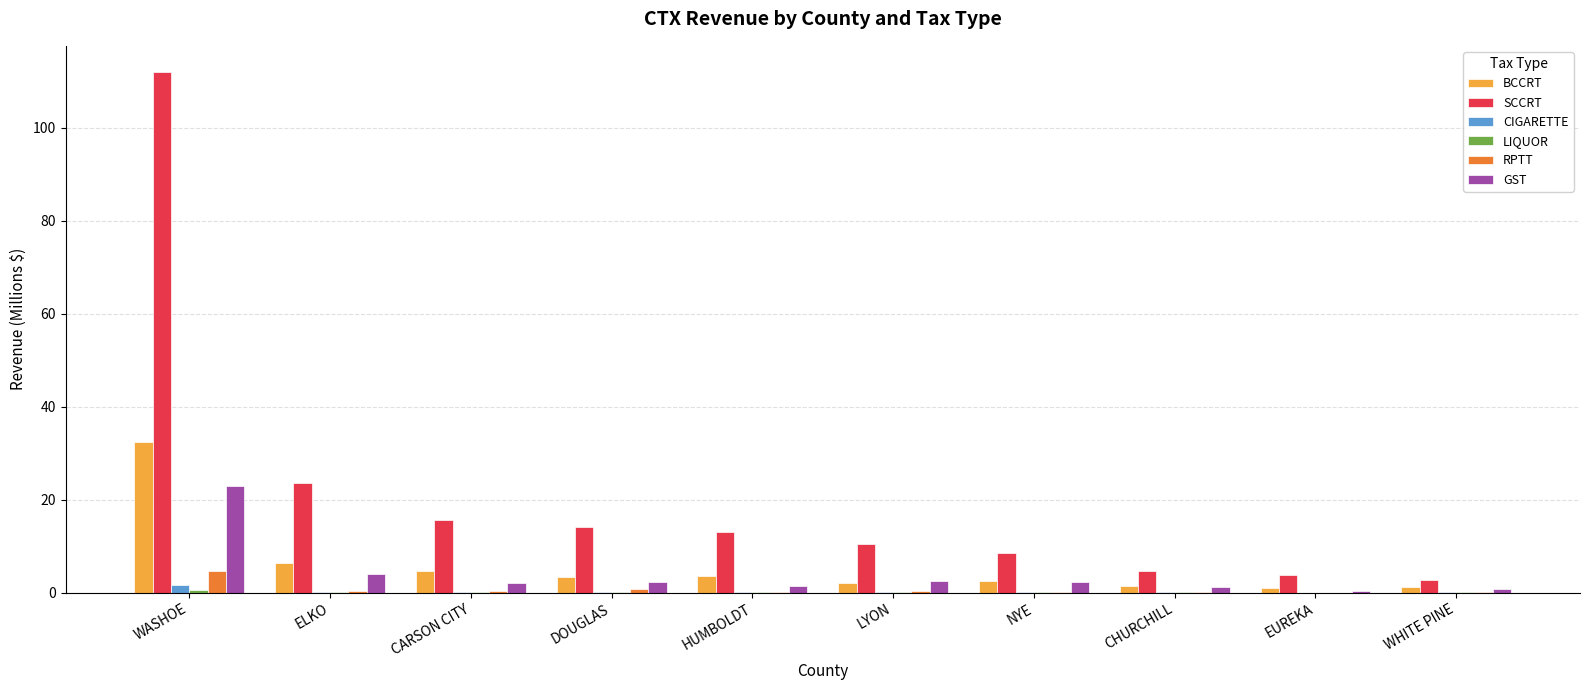

What is the sum of all GST values?

39.8